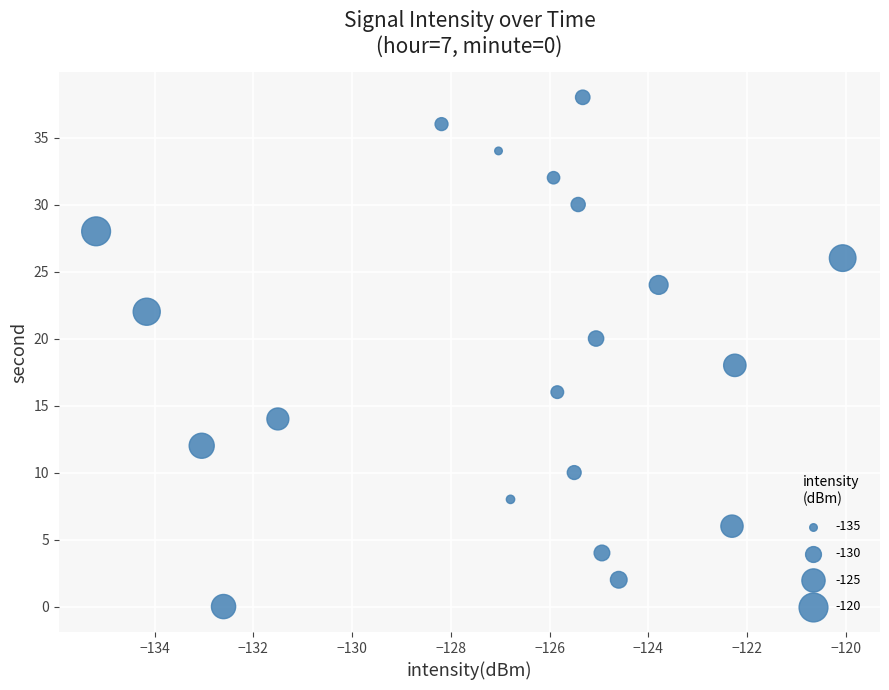

What is the range of Y values (max minus min)?

38